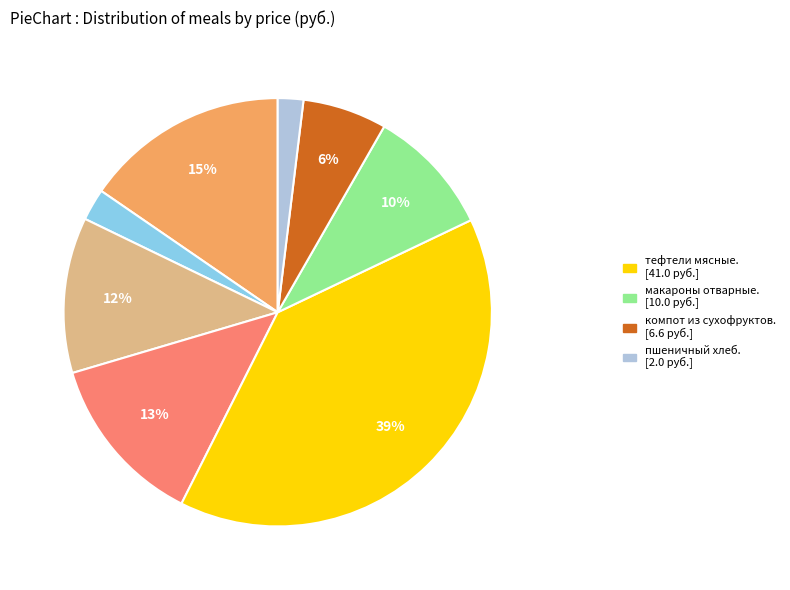

Count the number of slices in the pie.

8